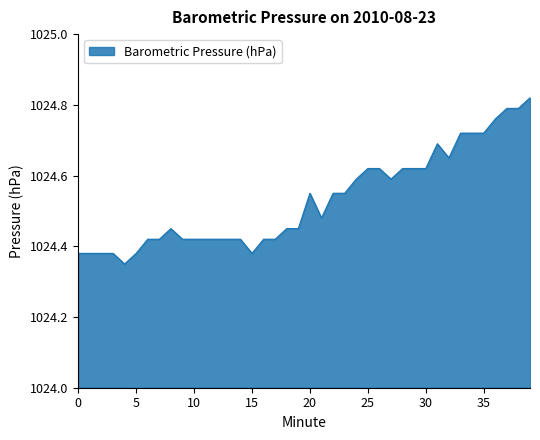

Is this an area chart (filled region under the line)?

Yes